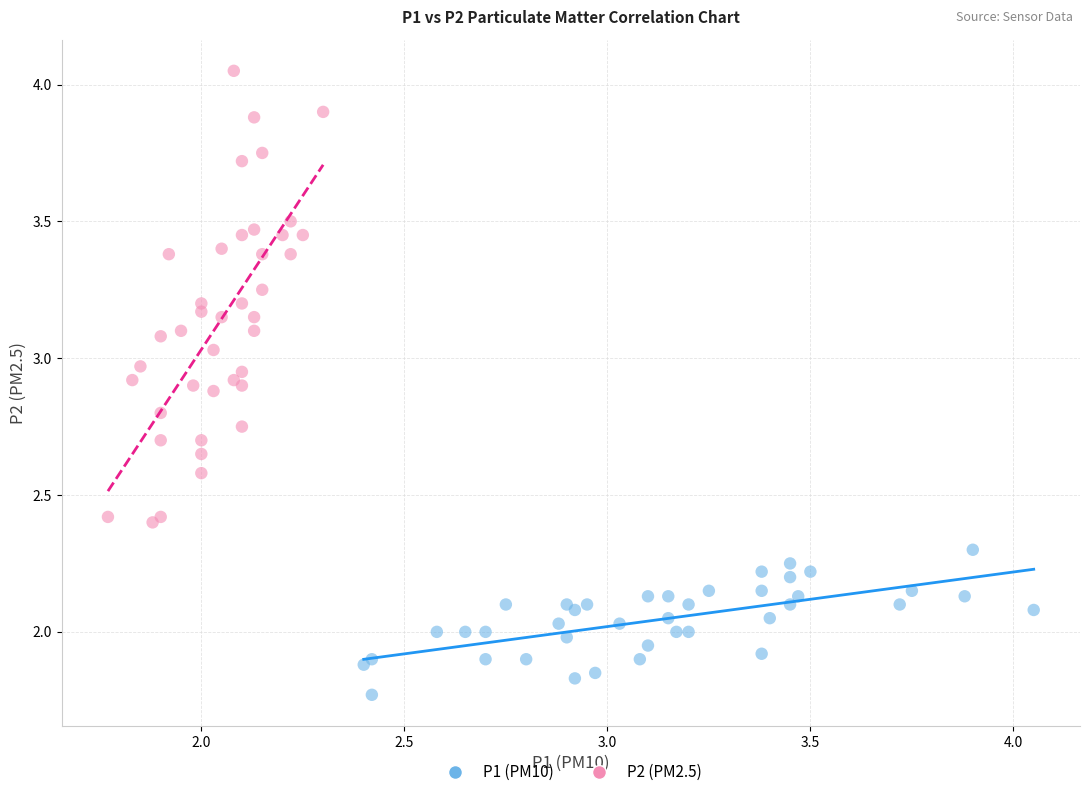

Which series reaches the minimum Y coordinate?

P1 (PM10)